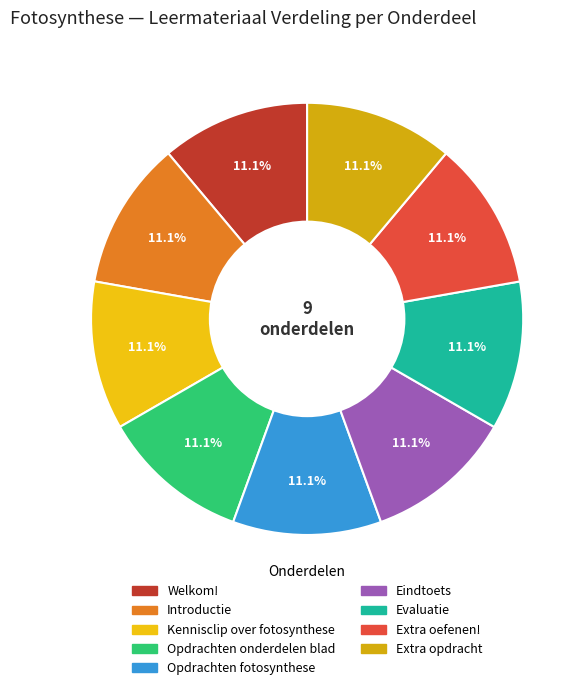

The Extra oefenen! slice represents 1% of the pie. True or false?

False